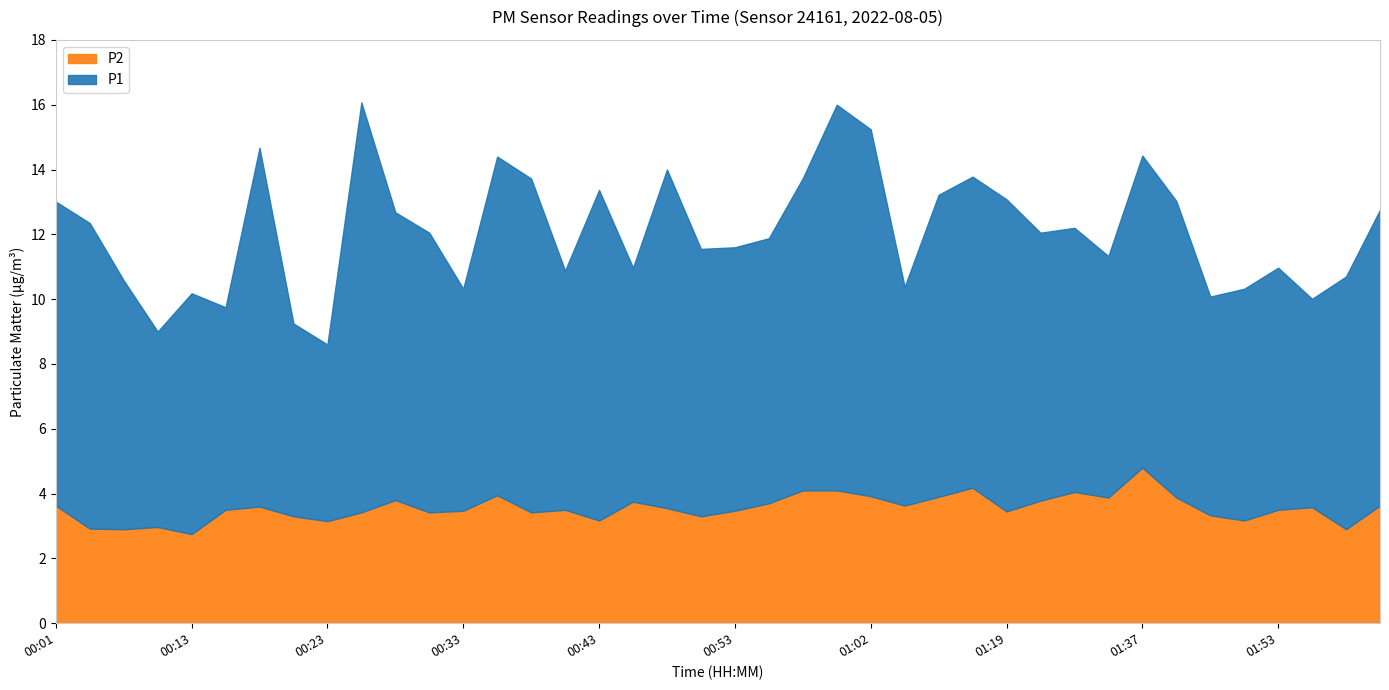

True or false: P2 and P1 intersect in this chart.

False